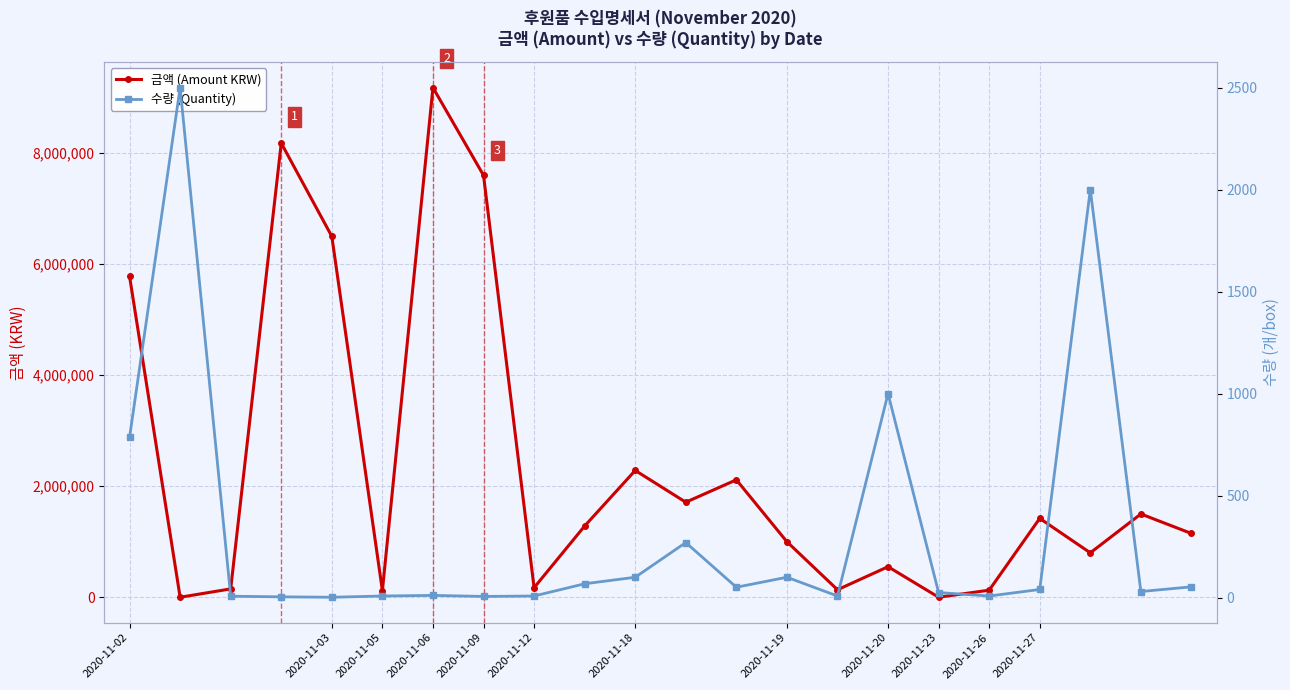

What is the sum of all 수량 (Quantity) values?

7085